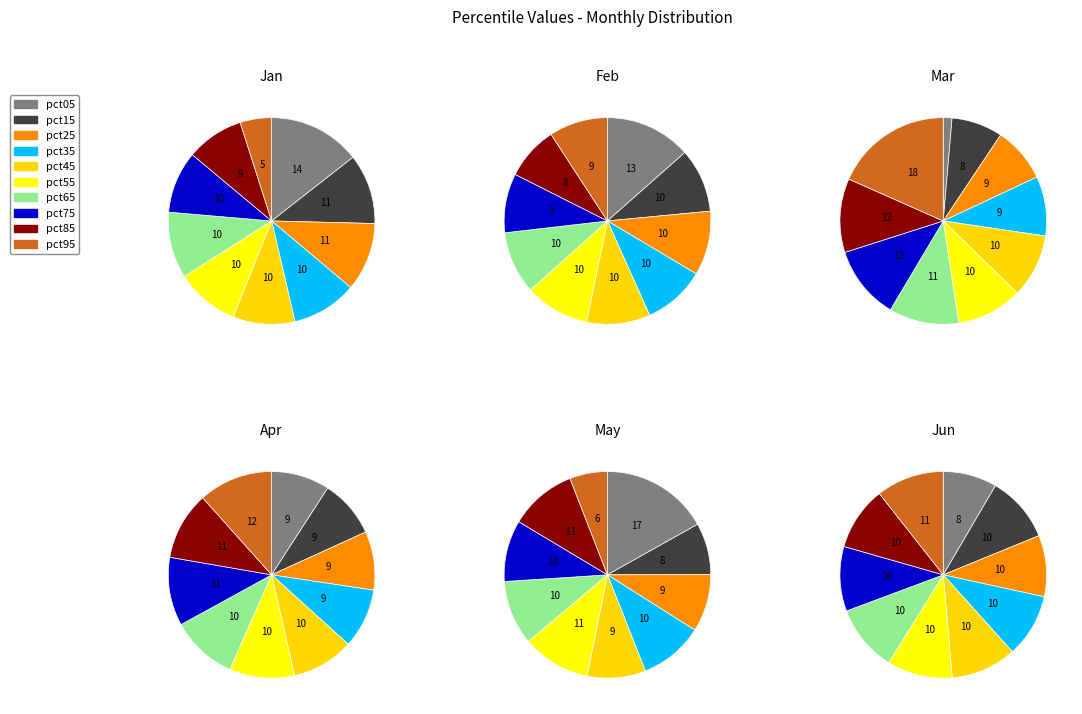

Is it true that pct35 is 10% of the pie?

True